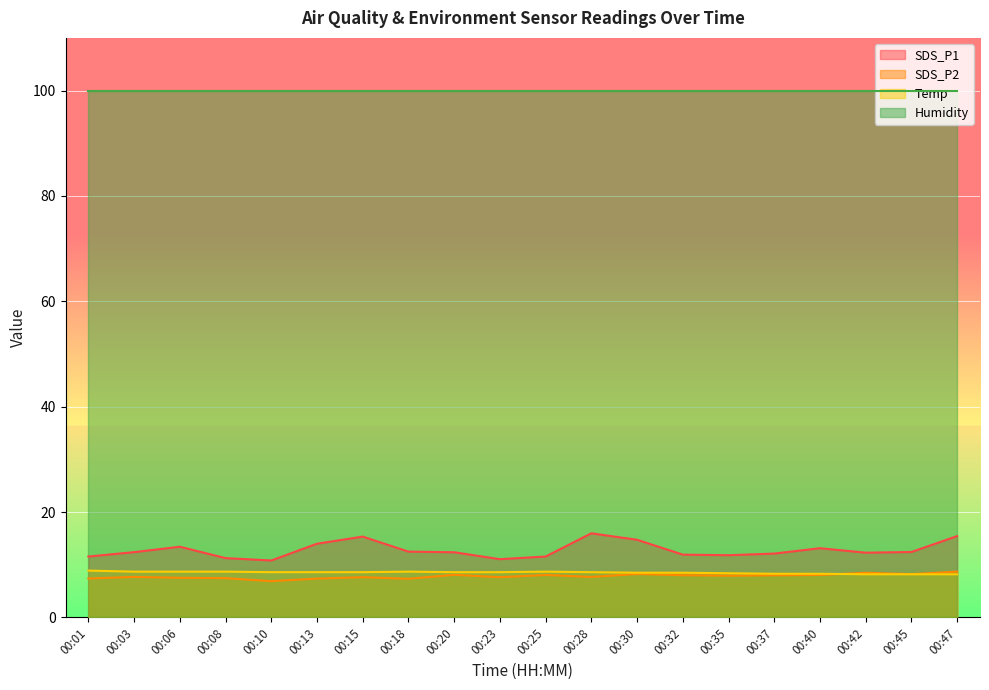

What is the greatest value displayed?

99.9